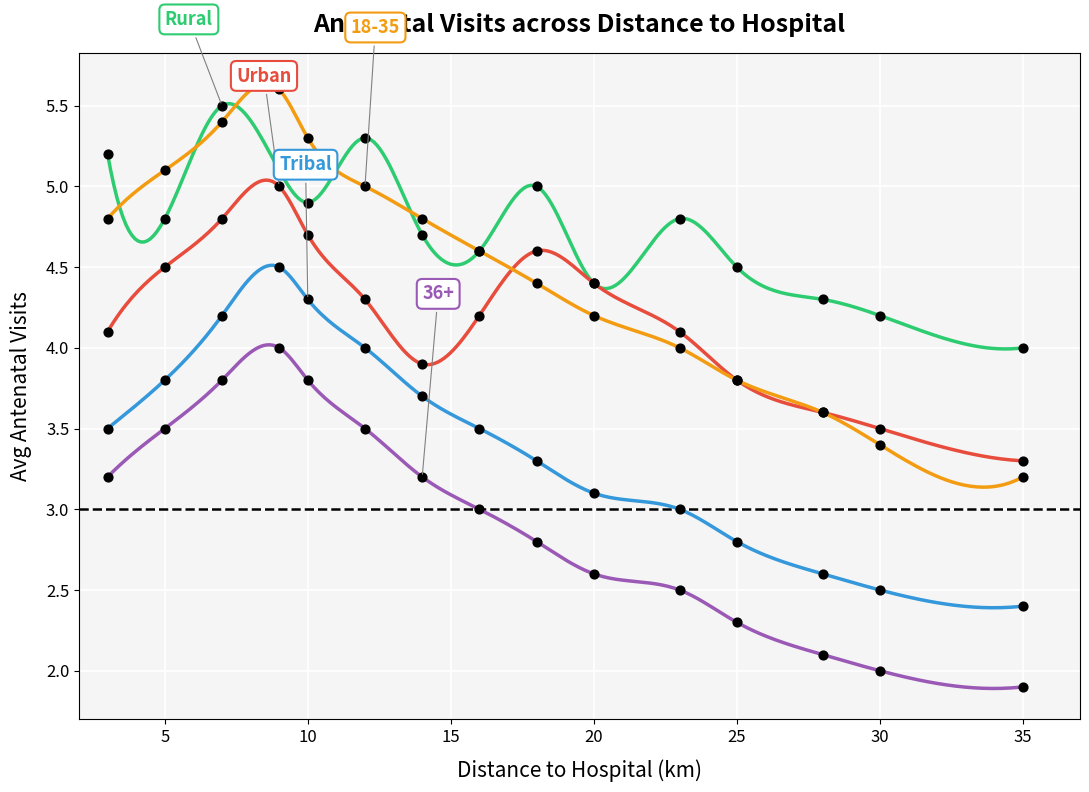

What are all the series names shown in the legend?

Rural, Urban, Tribal, 18-35, 36+